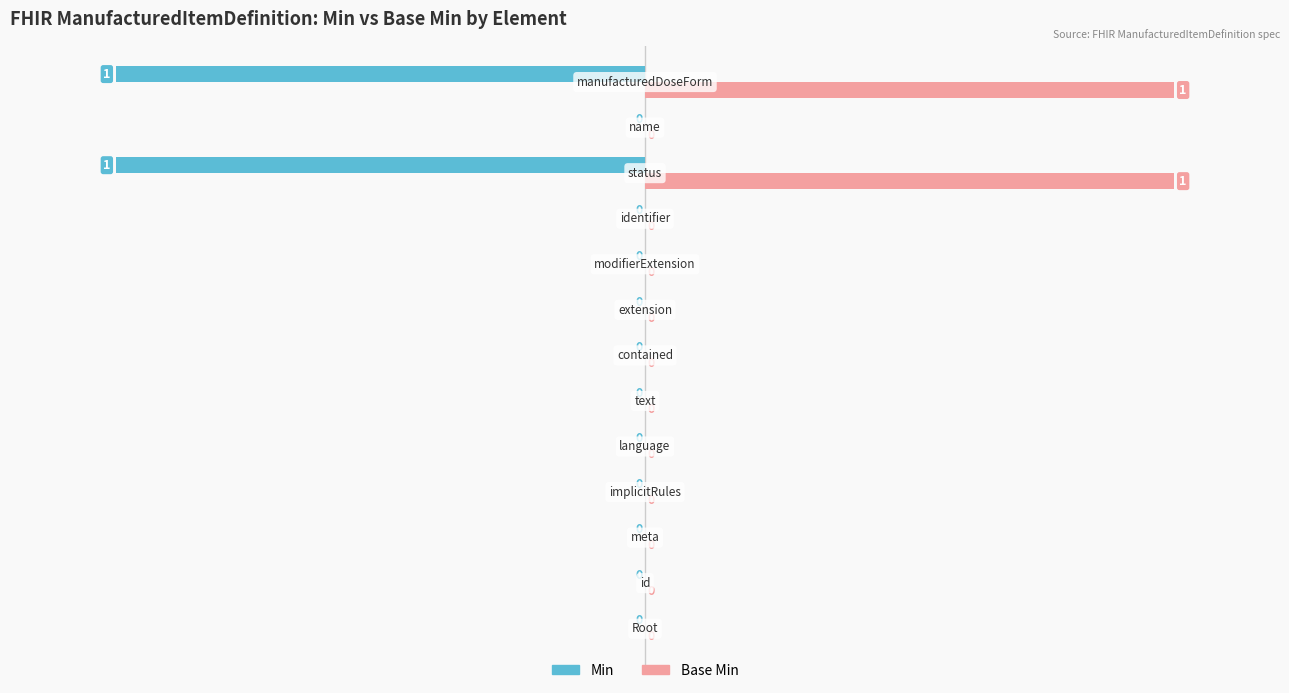

What is the sum of all Base Min values?

200